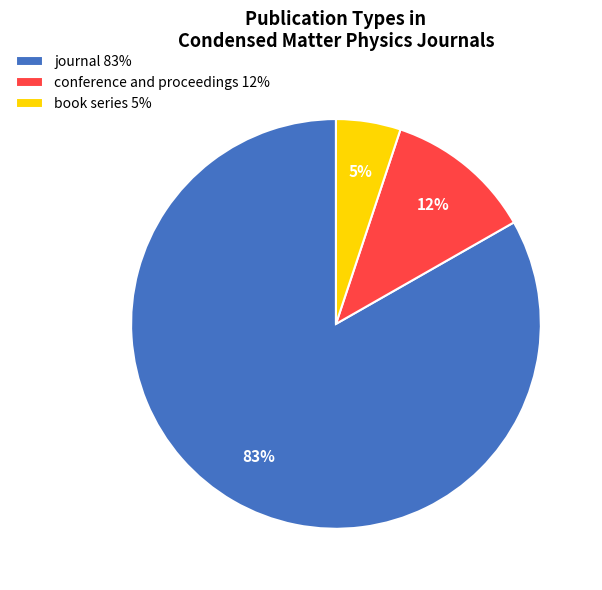

Does any single category account for the majority?

Yes